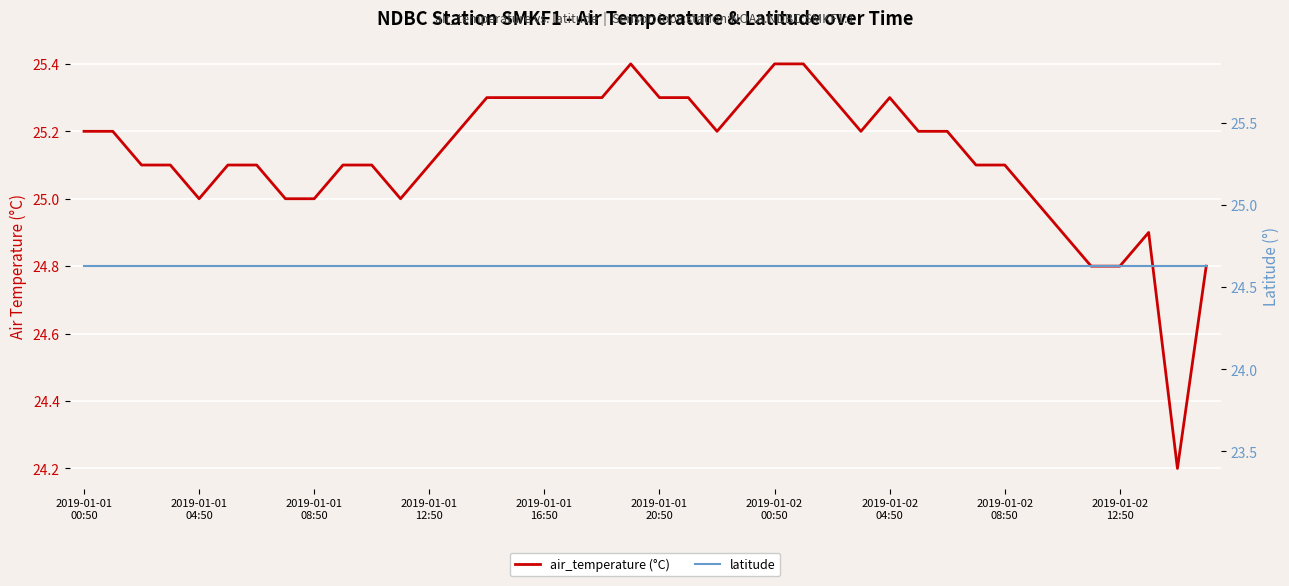

Which category has the highest value in the latitude series?

2019-01-01
00:50